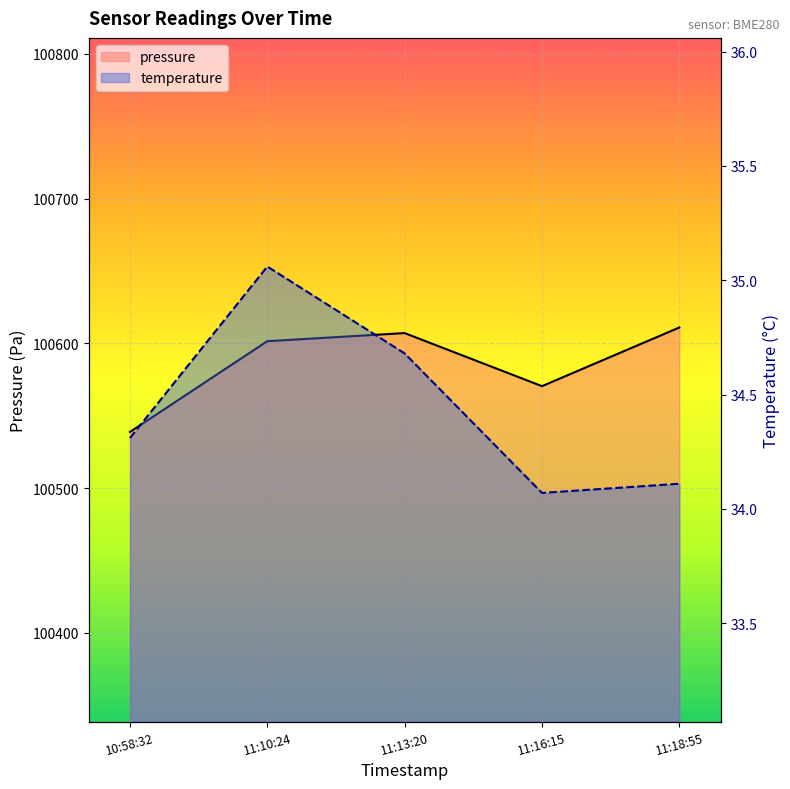

Rank the series at 2022-08-30T10:58:32 from highest to lowest value.

pressure, temperature